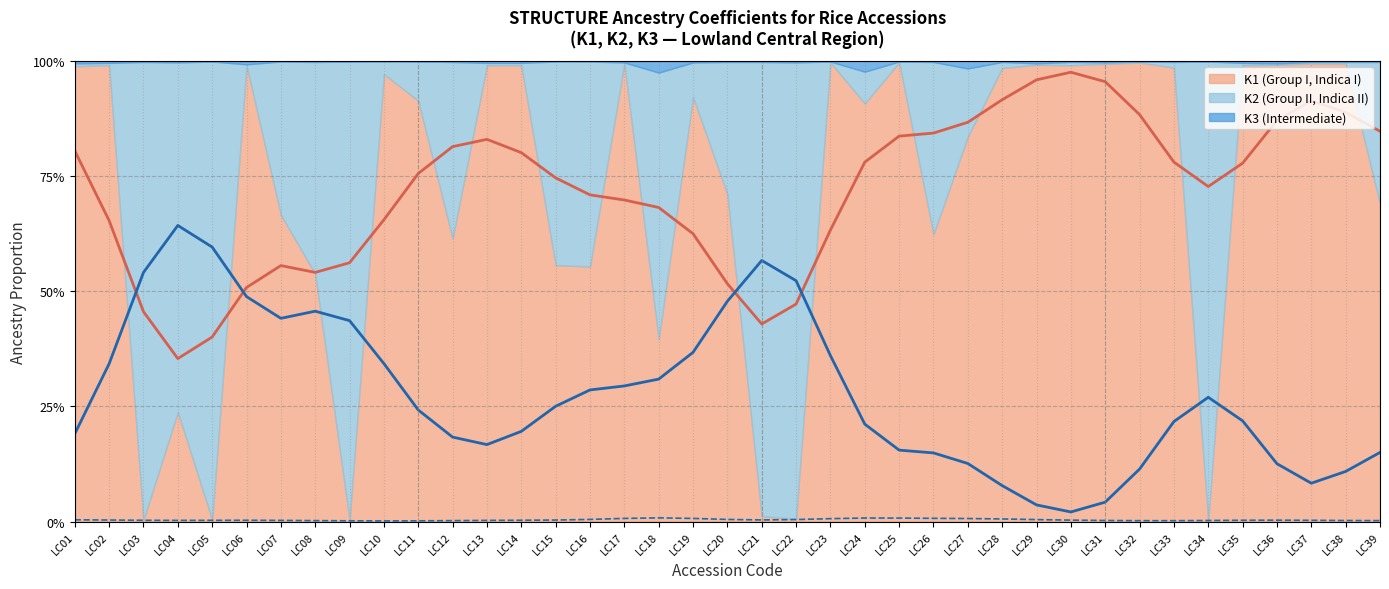

Which has a higher value, LC37 or LC18?

LC37